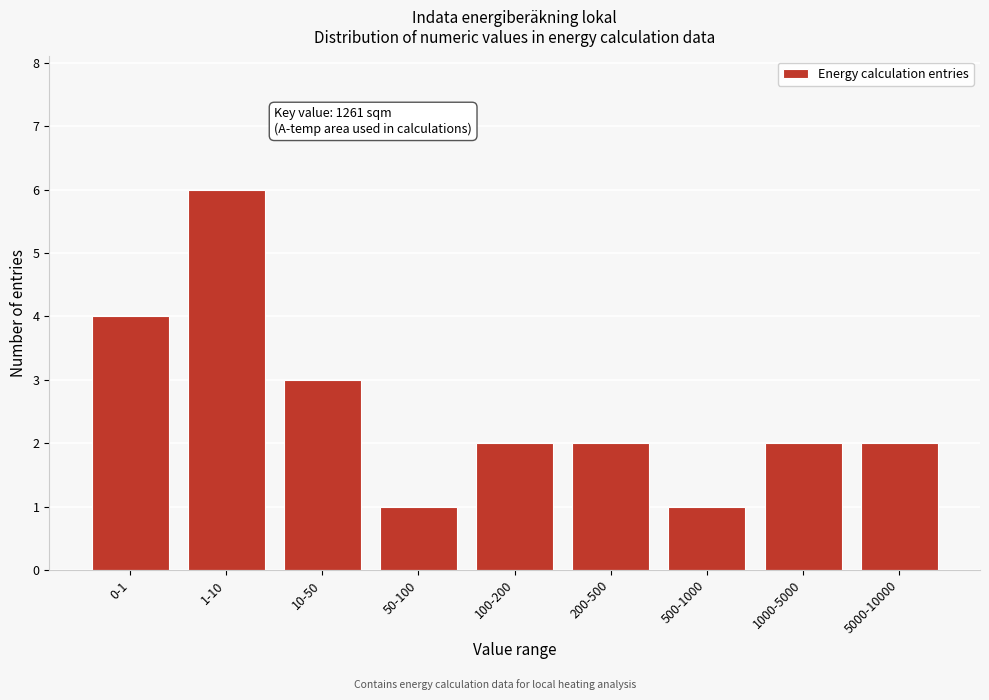

Reading left to right, extract all data points from this chart.

0-1=4	1-10=6	10-50=3	50-100=1	100-200=2	200-500=2	500-1000=1	1000-5000=2	5000-10000=2